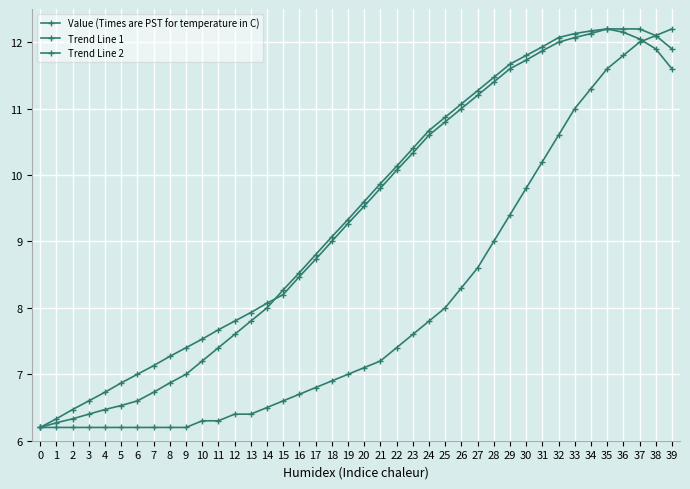

Is this an area chart (filled region under the line)?

No